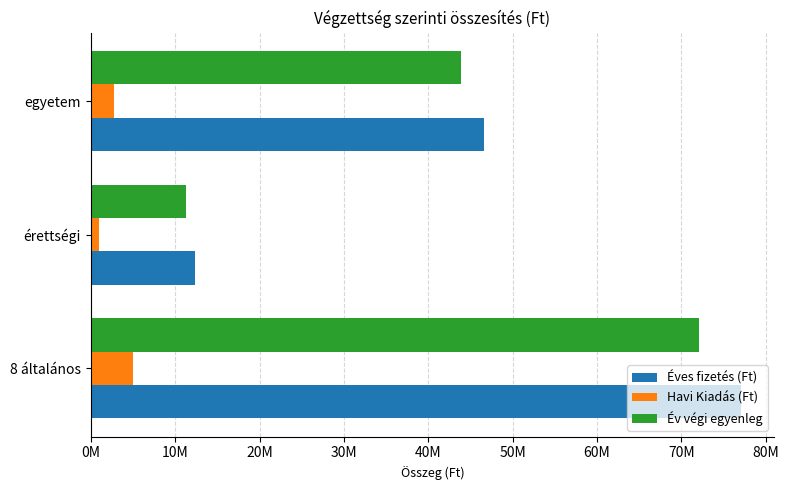

What is the sum of all Havi Kiadás (Ft) values?

8780000